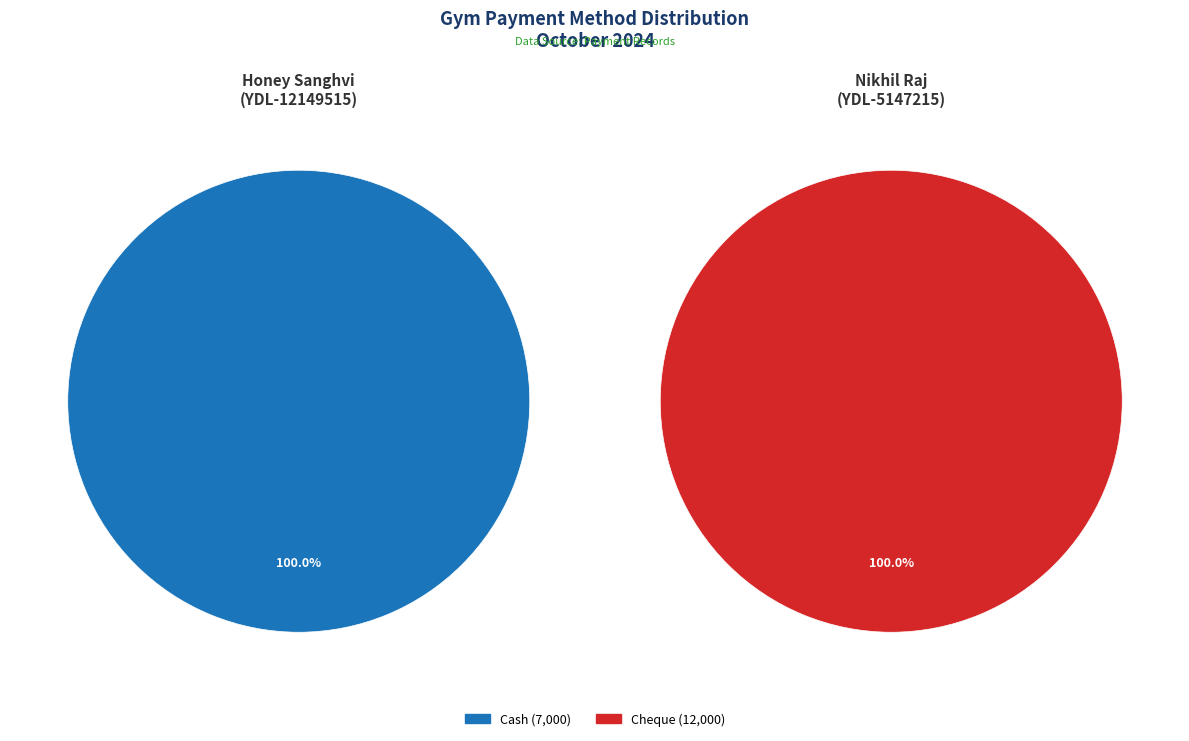

Is the sum of Honey Sanghvi (YDL-12149515) and Nikhil Raj (YDL-5147215) greater than half?

Yes